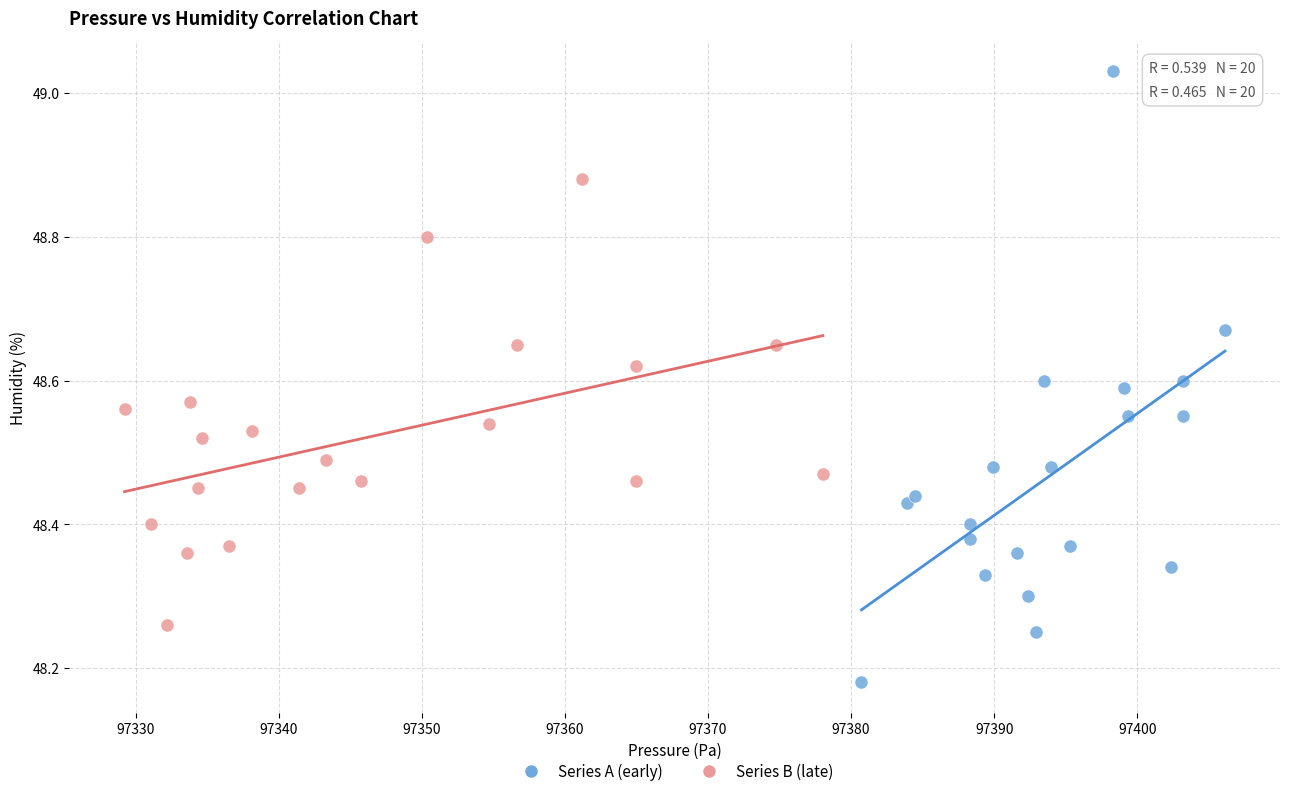

Which series contains the highest Y value?

Series A (early)